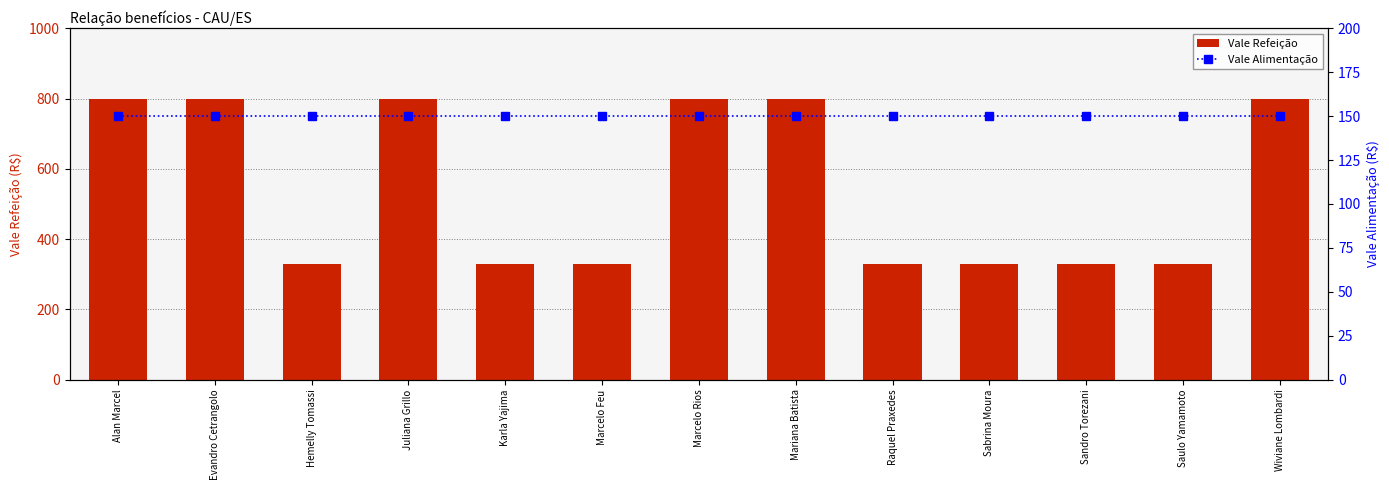

What is the label of the 9th bar from the left?

Raquel Praxedes